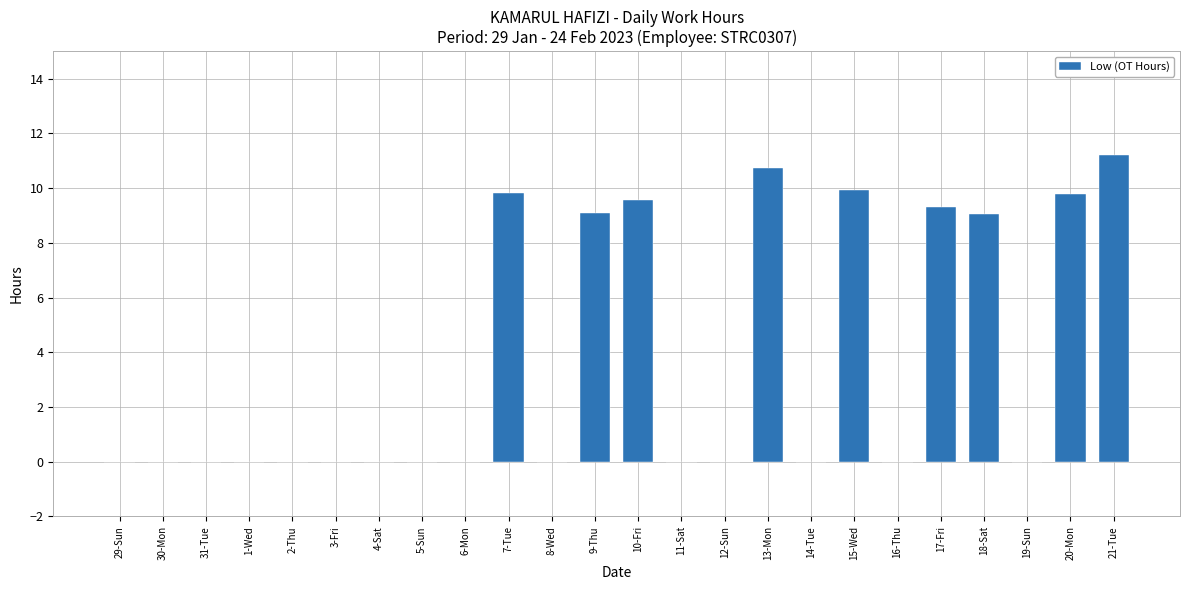

At which category does the chart reach its peak across all series?

21-Tue